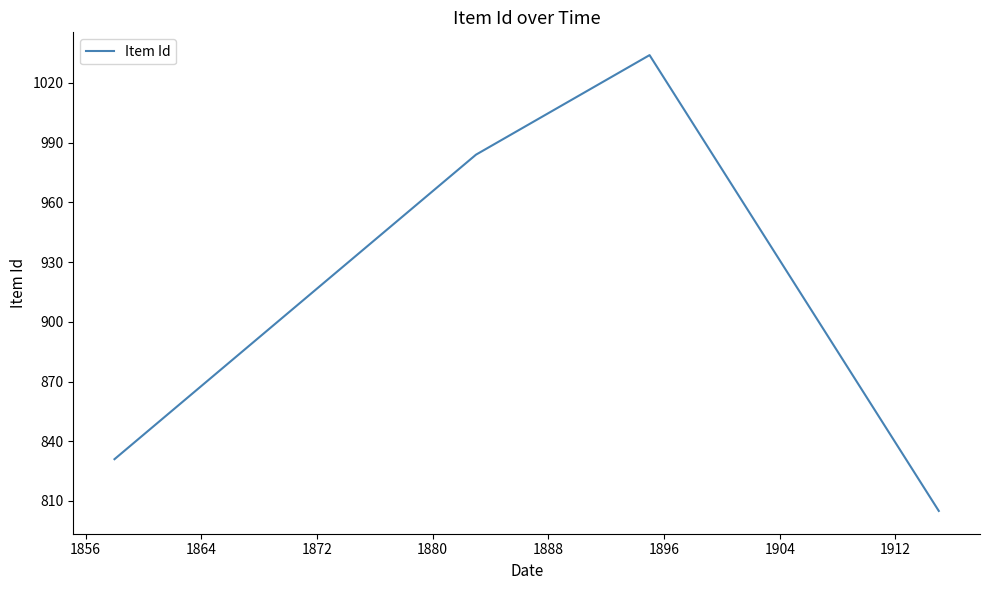

What is the smallest value displayed?

805